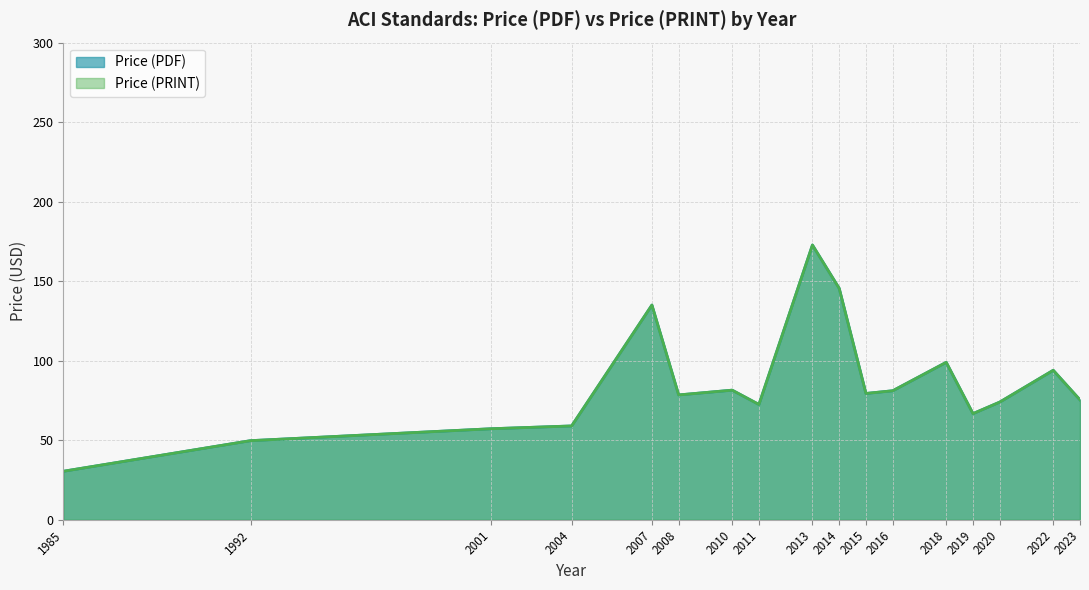

What are all the series names shown in the legend?

Price (PDF), Price (PRINT)